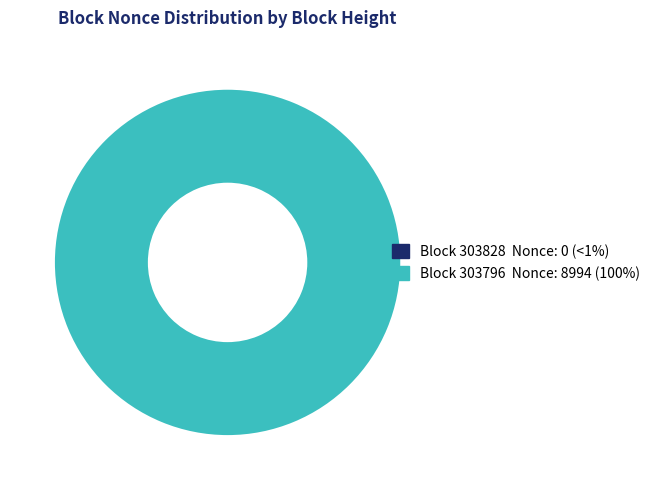

Which has a higher value, 303828 or 303796?

303796